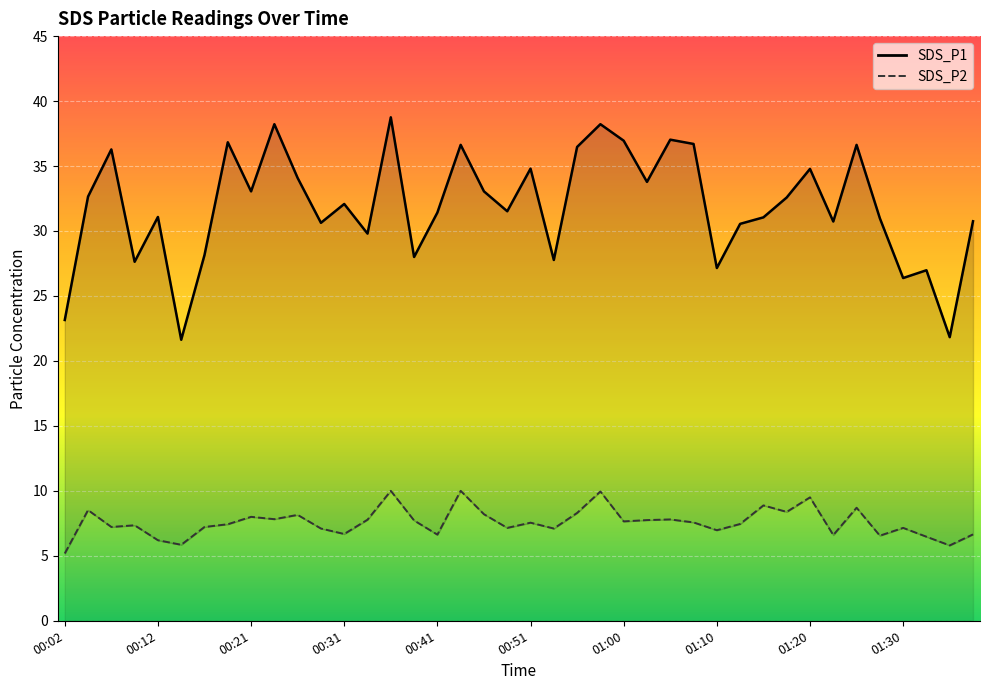

What is the average value of the SDS_P1 series?

31.9